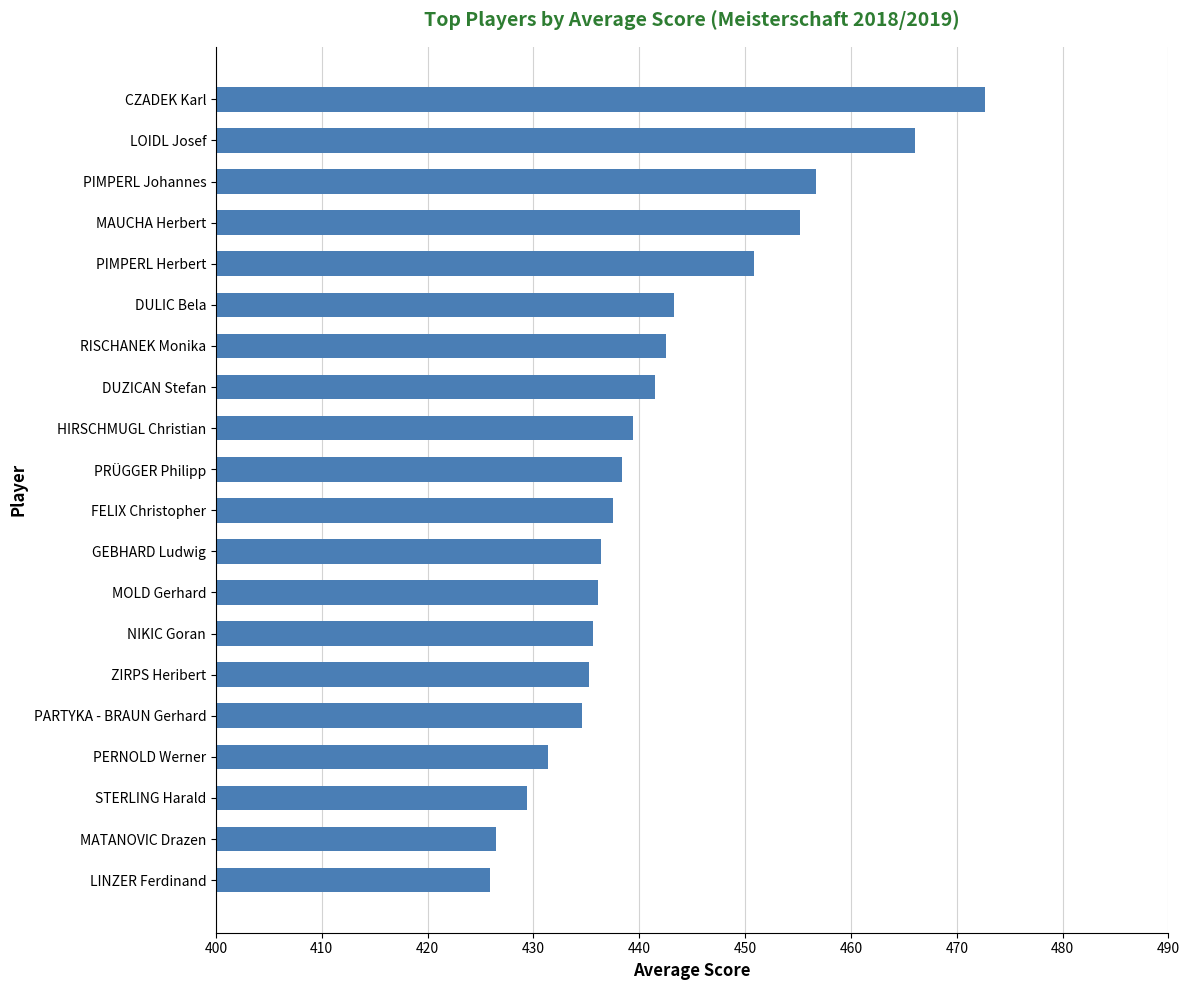

What is the average value?

441.8